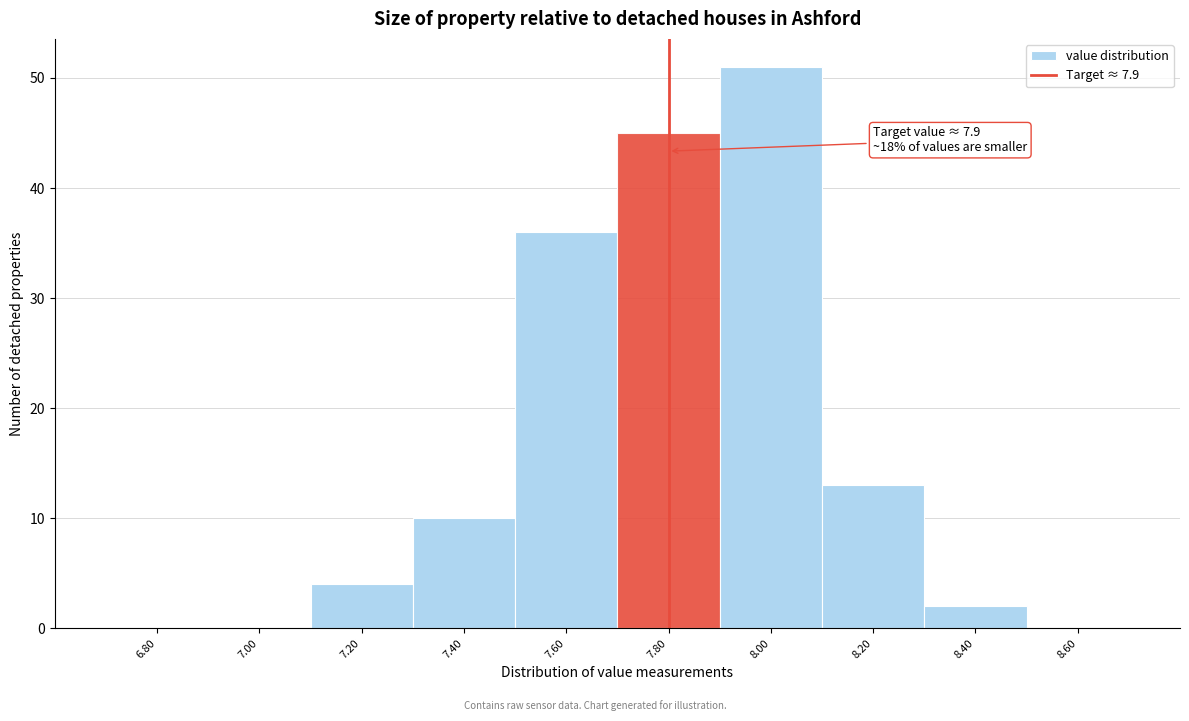

Reading right to left, list all the values displayed in this chart.

8.60=0	8.40=2	8.20=13	8.00=51	7.80=45	7.60=36	7.40=10	7.20=4	7.00=0	6.80=0